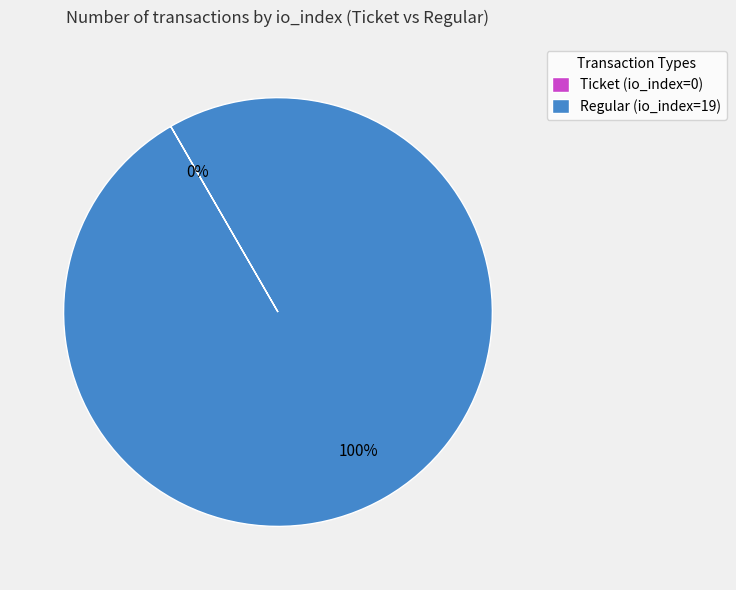

To the nearest percent, what is the average slice percentage?

50%